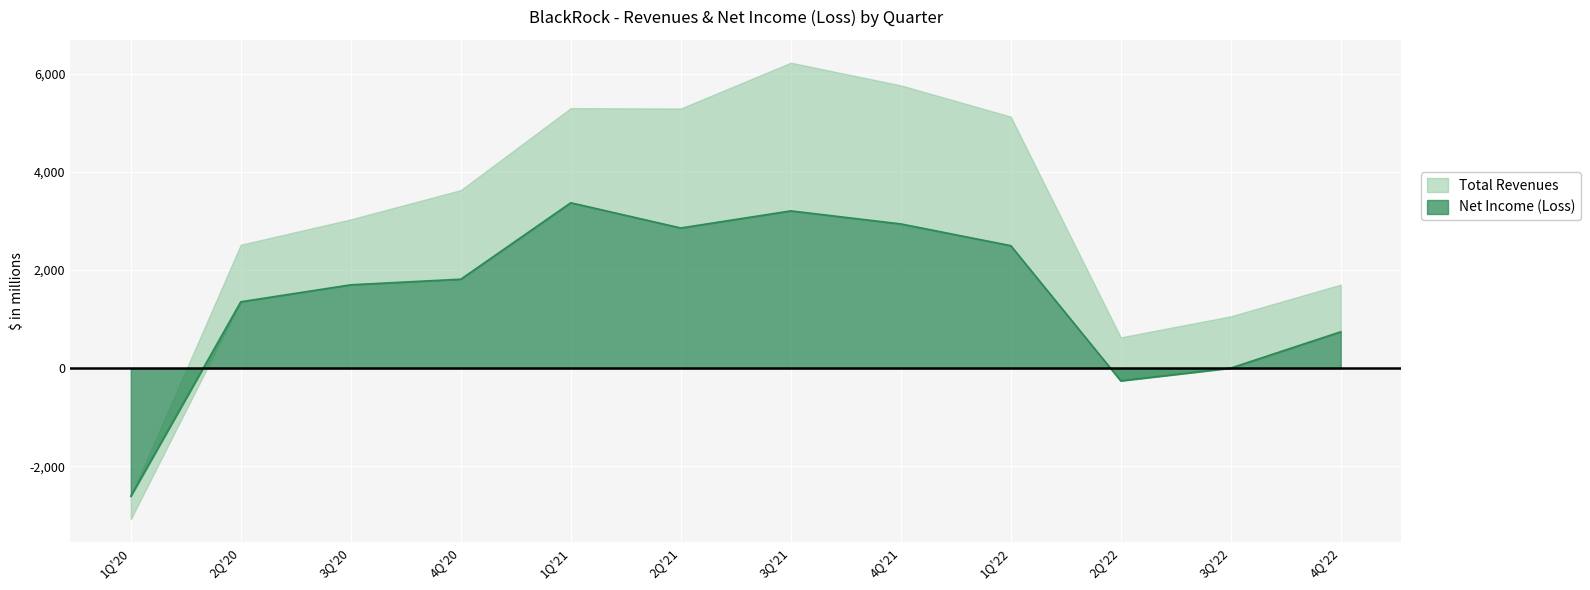

What is the label of the 9th point from the right?

4Q'20